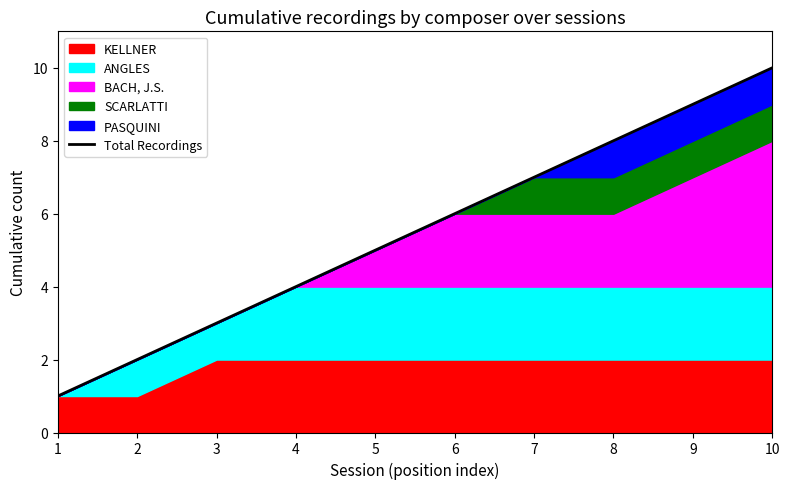

What is the value of the 6th point from the left?

6